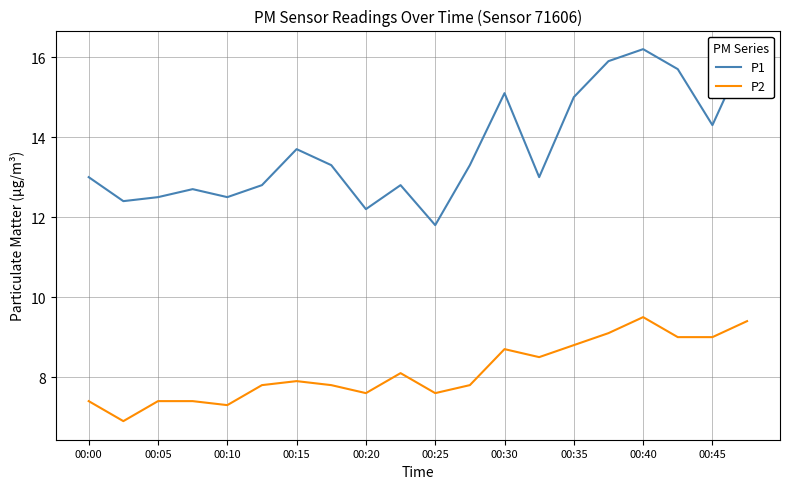

At how many categories does at least one series exceed 12?

19